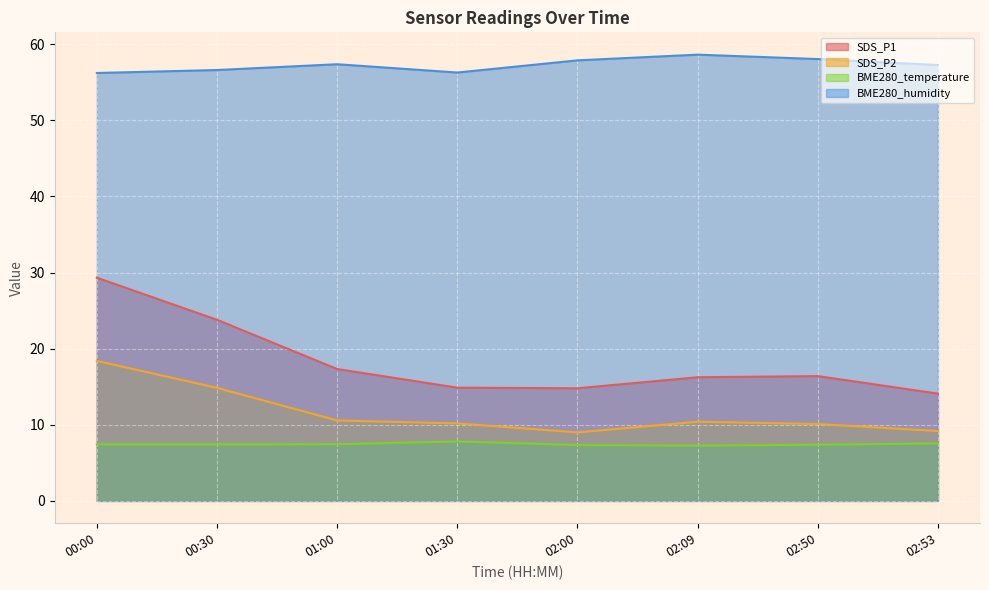

Where is the first local maximum for SDS_P2?

02:09